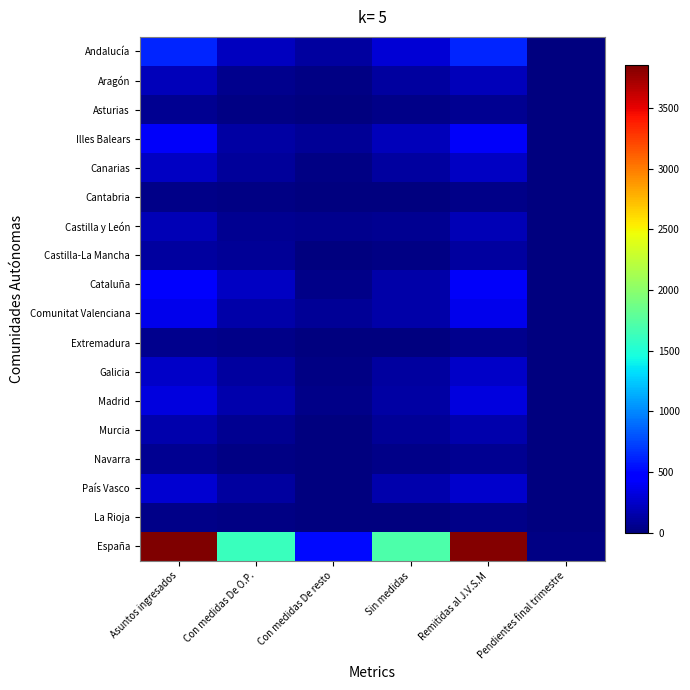

At which category is the sum across all series the highest?

Asuntos ingresados